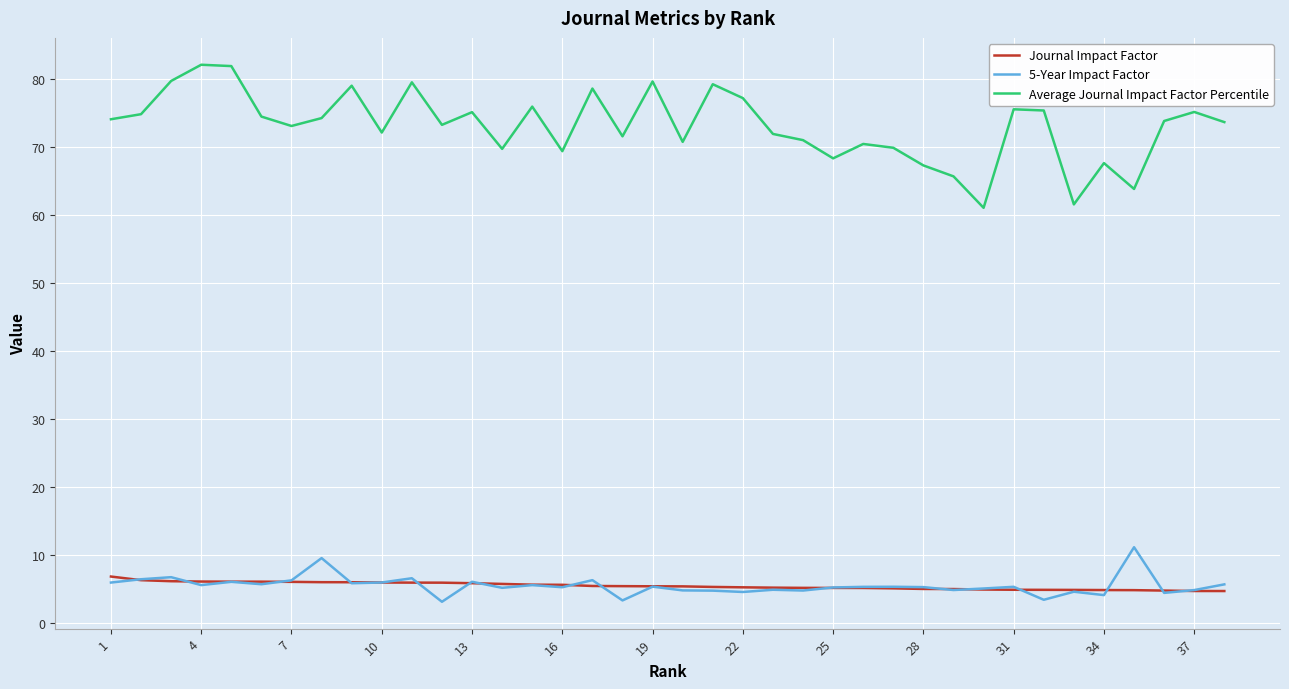

What is the average value of the Journal Impact Factor series?

5.5